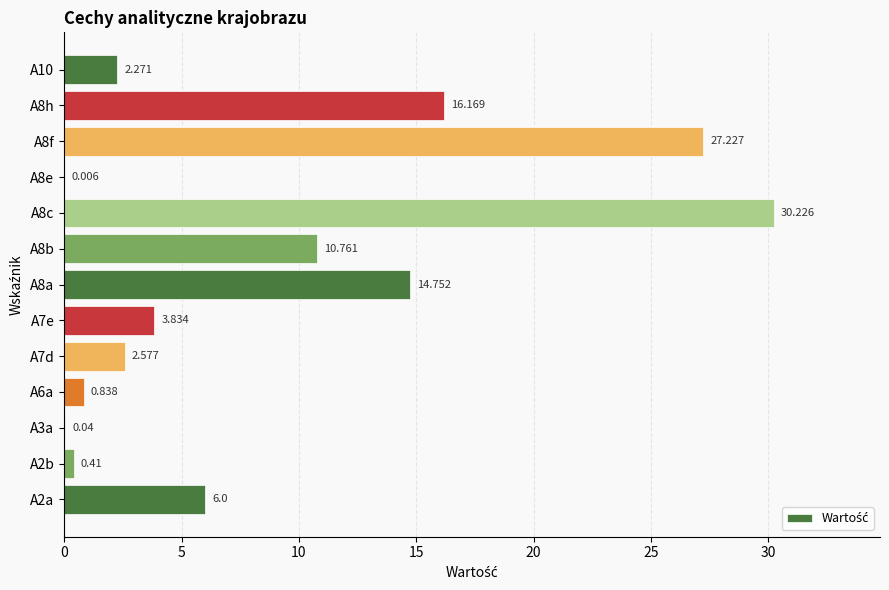

Count the number of categories in the chart.

13